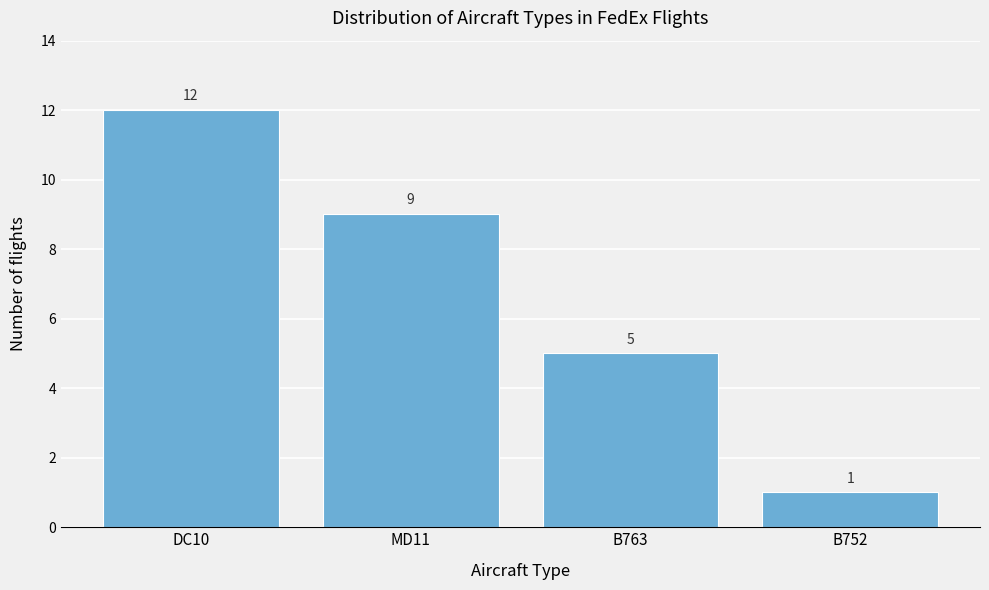

Reading left to right, transcribe all the data shown in this chart.

DC10=12	MD11=9	B763=5	B752=1